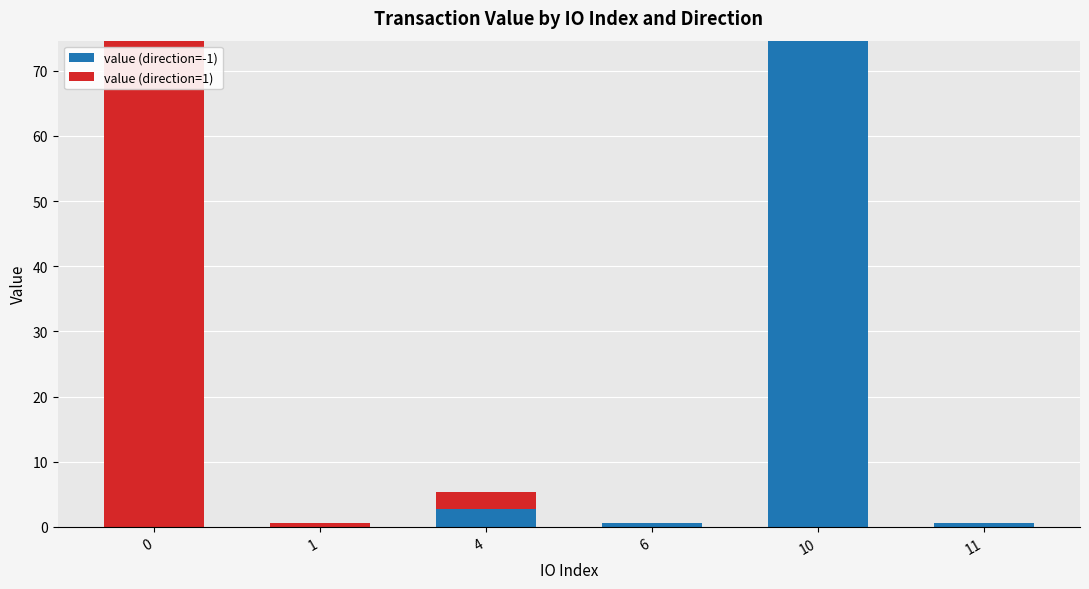

Is it true that value (direction=-1) equals 45.9 at 0?

False